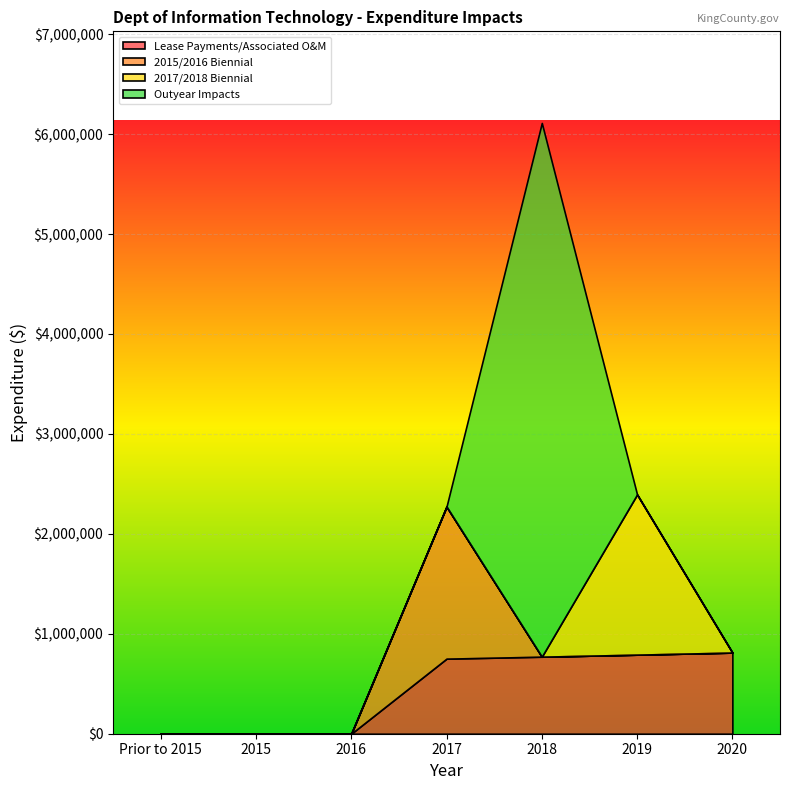

The value of 2017/2018 Biennial at 2017 is 0.0. True or false?

True